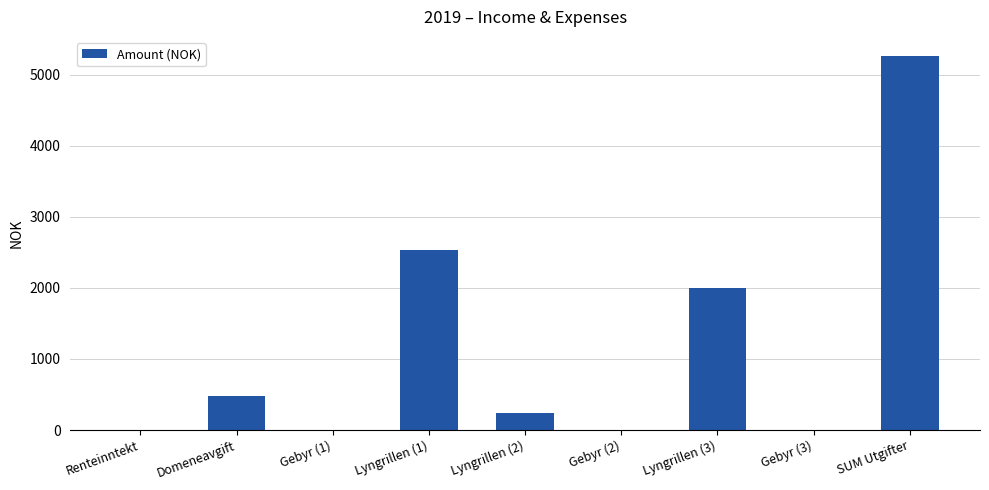

At which category does the chart reach its peak across all series?

SUM Utgifter